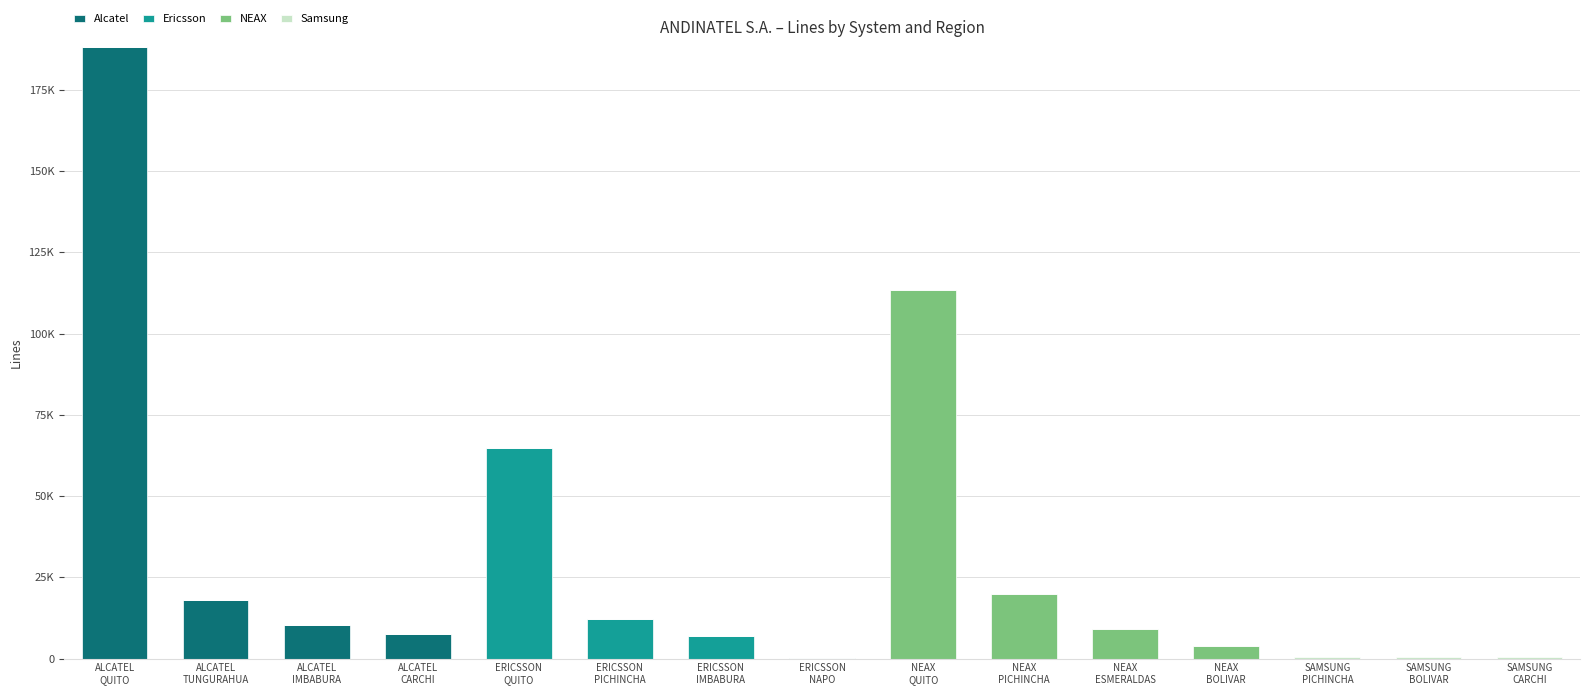

Which category has the lowest value in the Alcatel series?

ERICSSON
QUITO